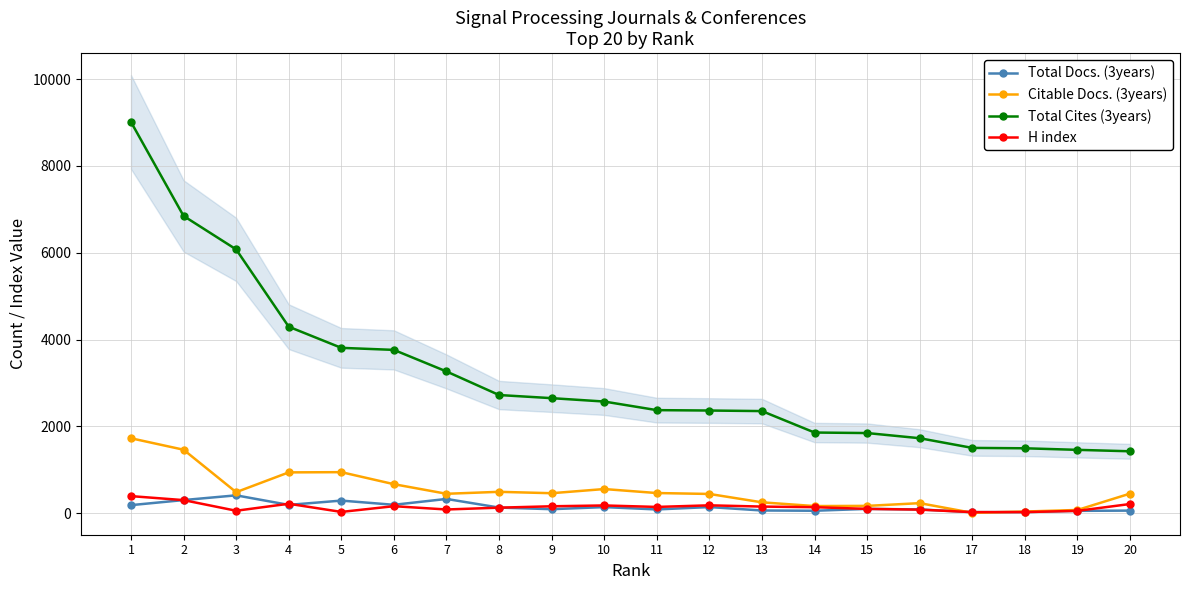

At which label is Citable Docs. (3years) closest to 867?

4